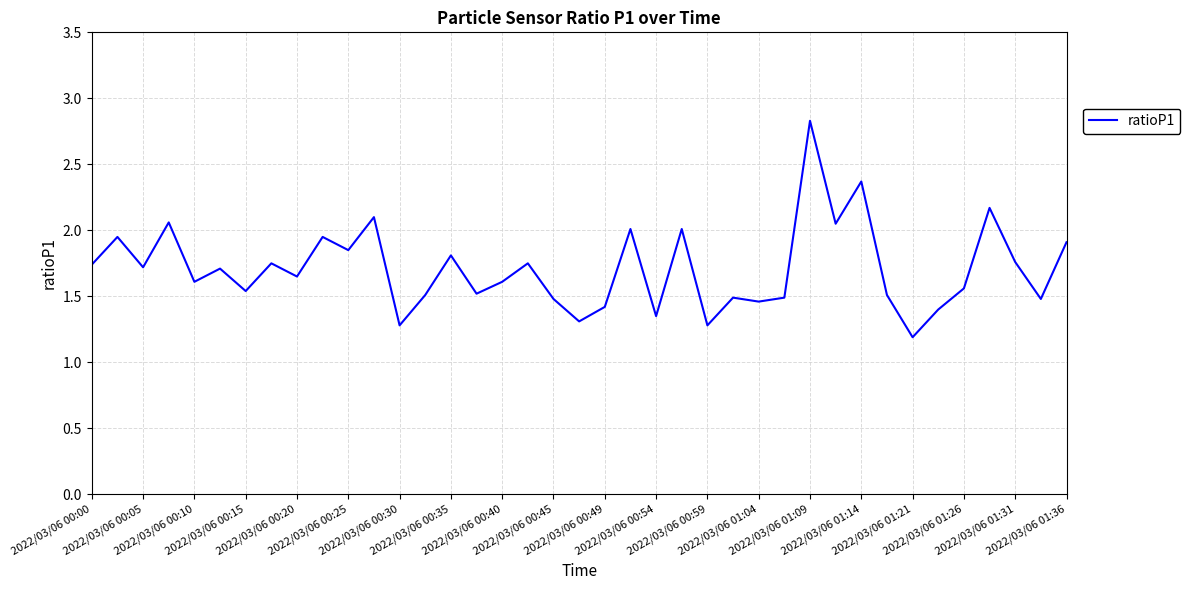

What is the maximum value shown in the chart?

2.8